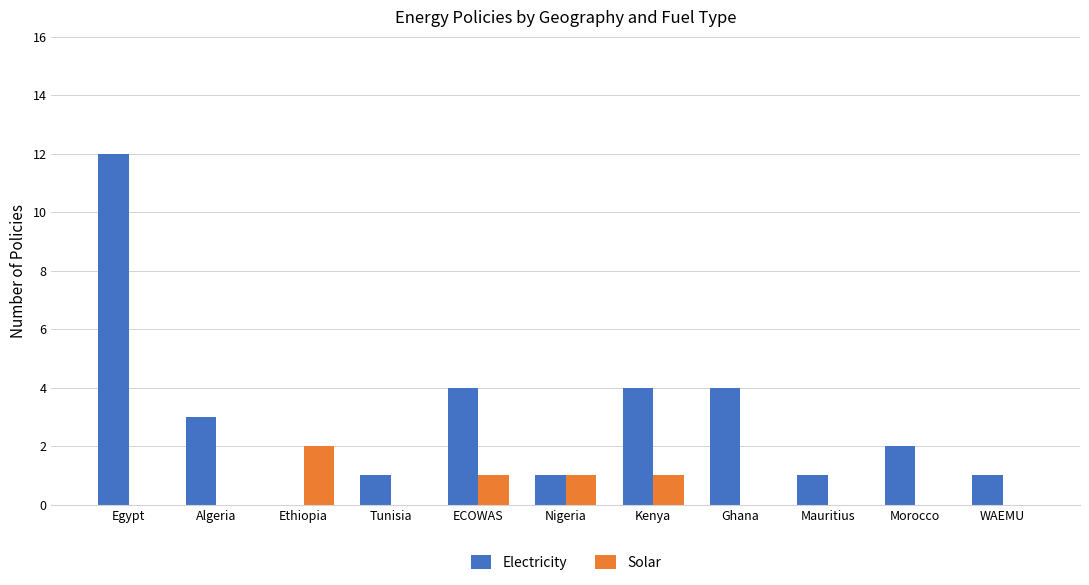

How many values in Electricity are above zero?

10